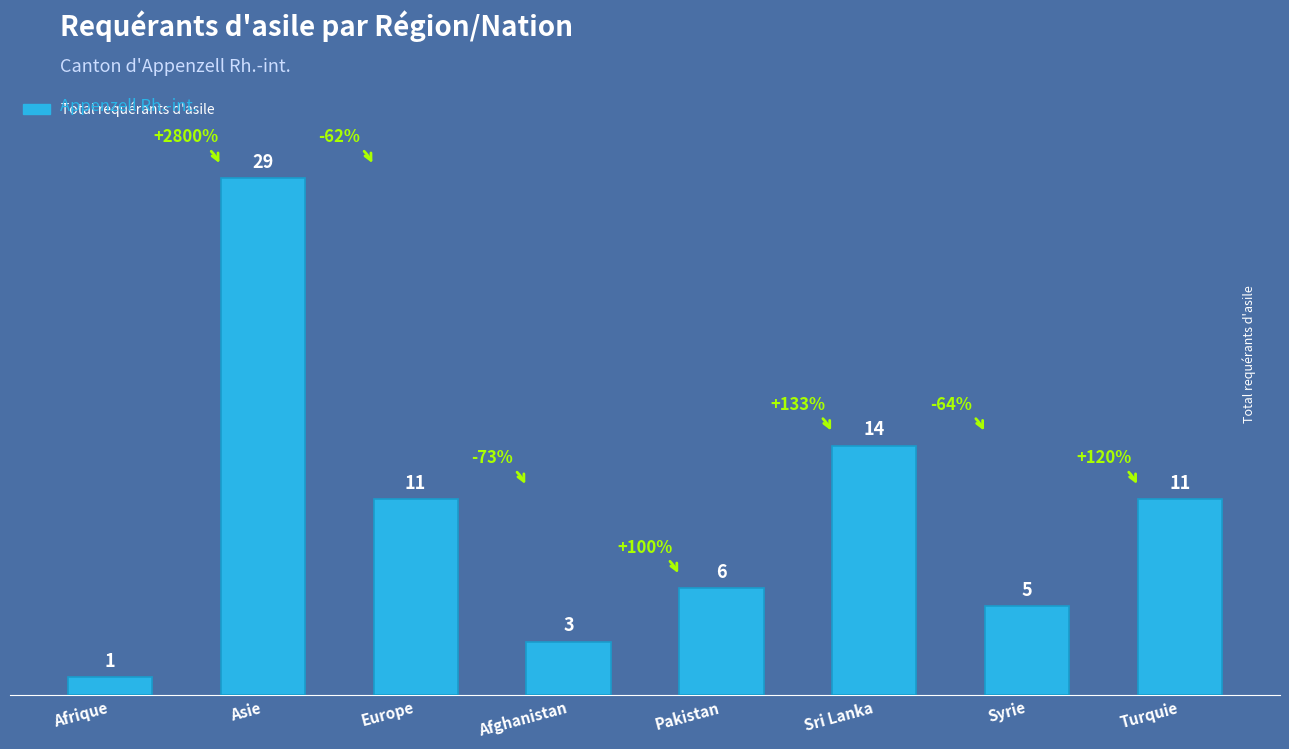

What is the sum of the values at Sri Lanka and Syrie?

19